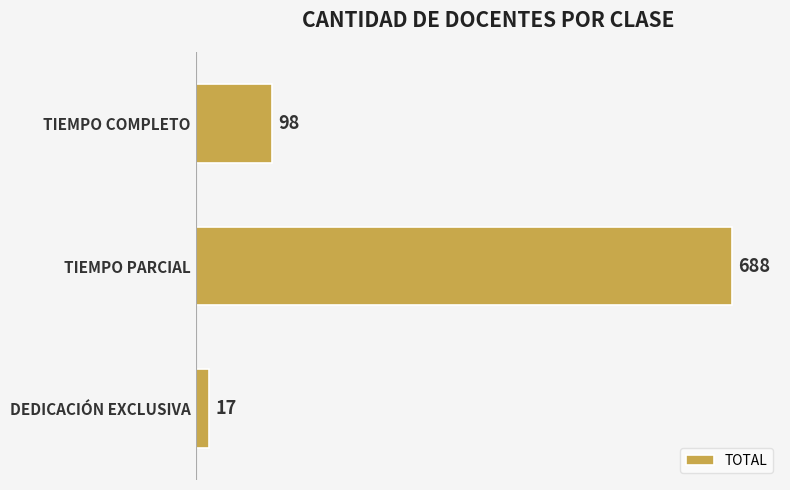

Rank the categories by value from lowest to highest.

DEDICACIÓN EXCLUSIVA, TIEMPO COMPLETO, TIEMPO PARCIAL